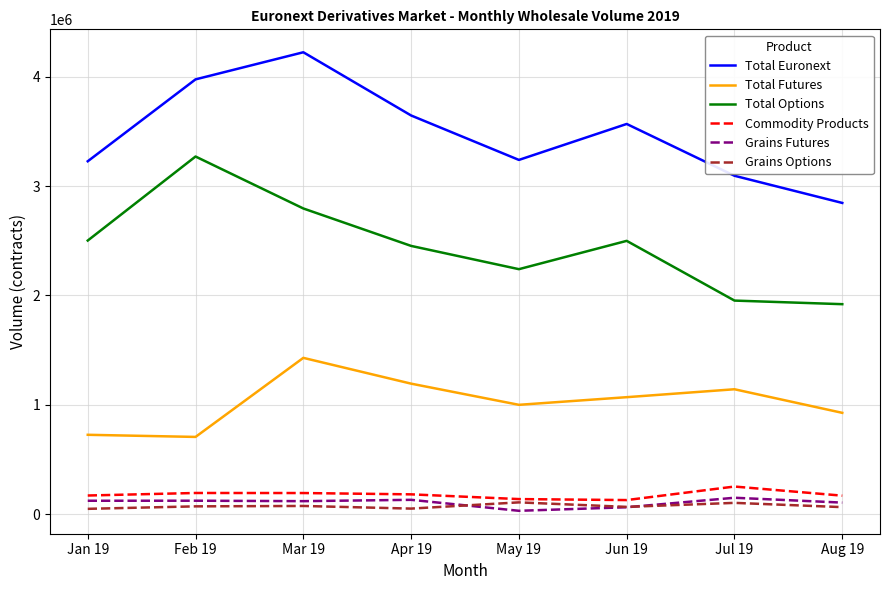

True or false: Total Futures has a value of 723220 at Mar 19.

False